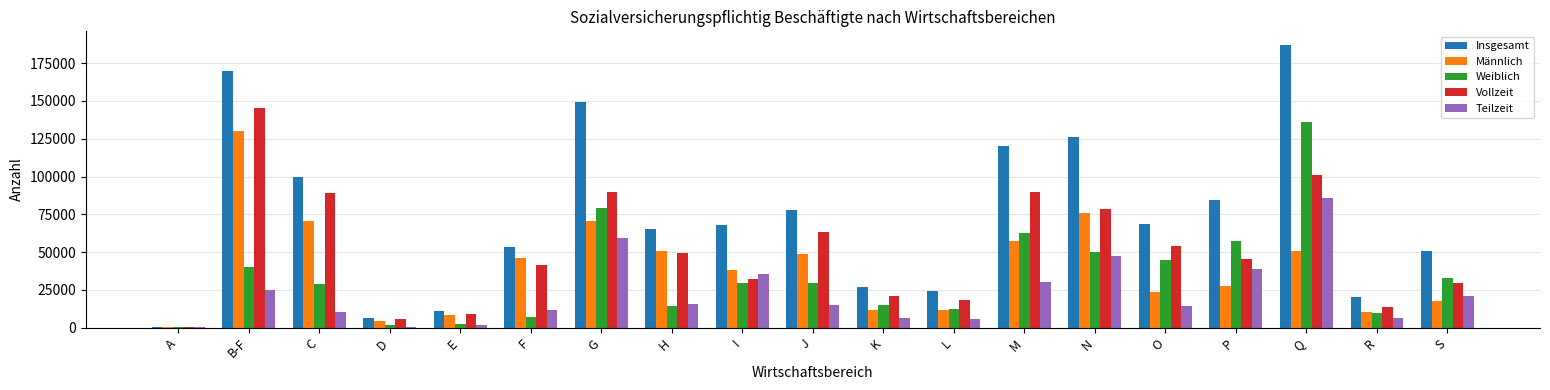

True or false: Vollzeit has a value of 505 at A.

True